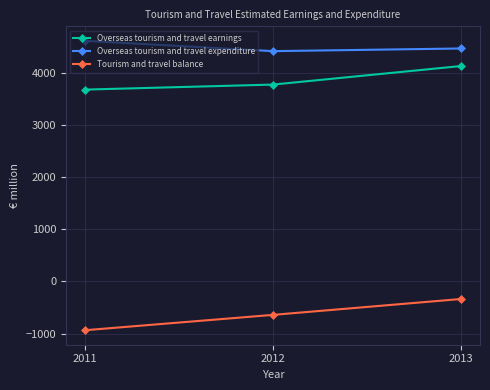

What are all the series names shown in the legend?

Overseas tourism and travel earnings, Overseas tourism and travel expenditure, Tourism and travel balance